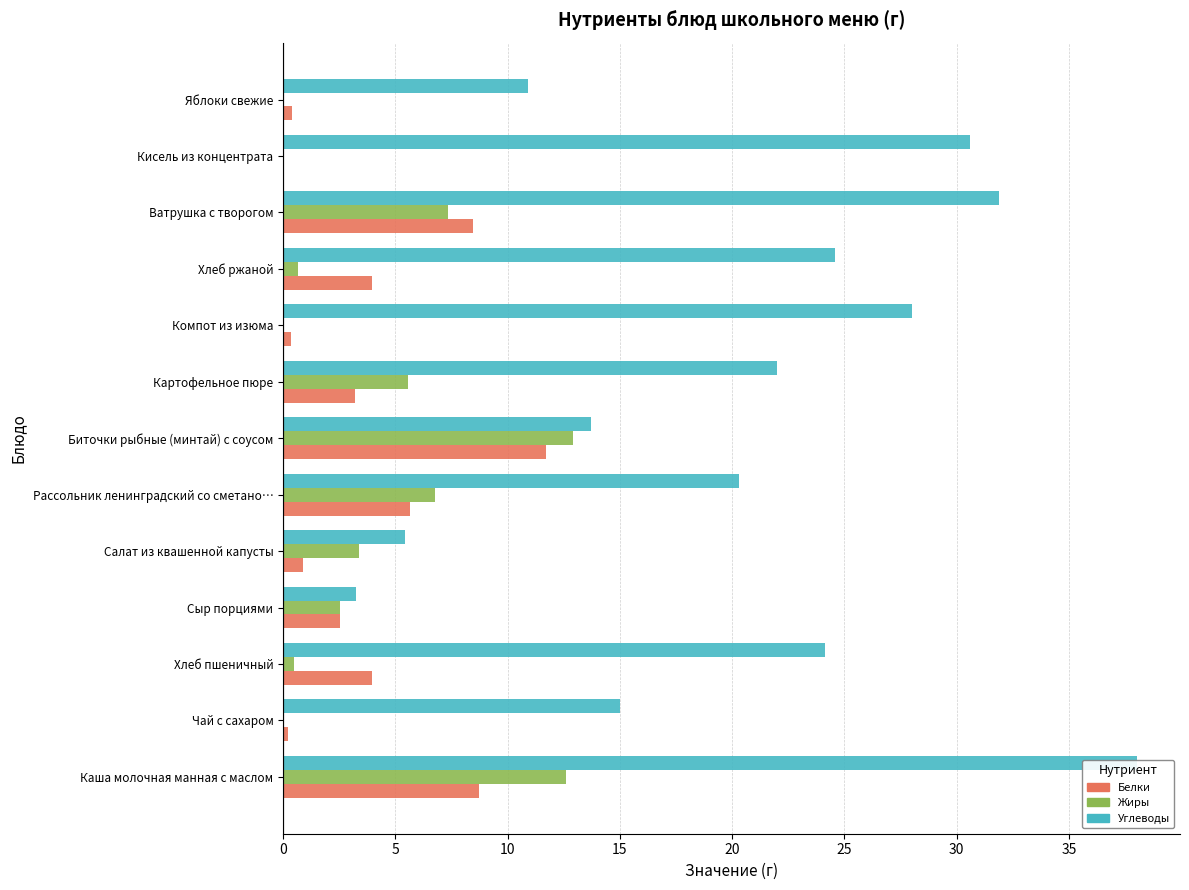

Is the value of Углеводы at Ватрушка с творогом greater than the value of Жиры at Кисель из концентрата?

Yes